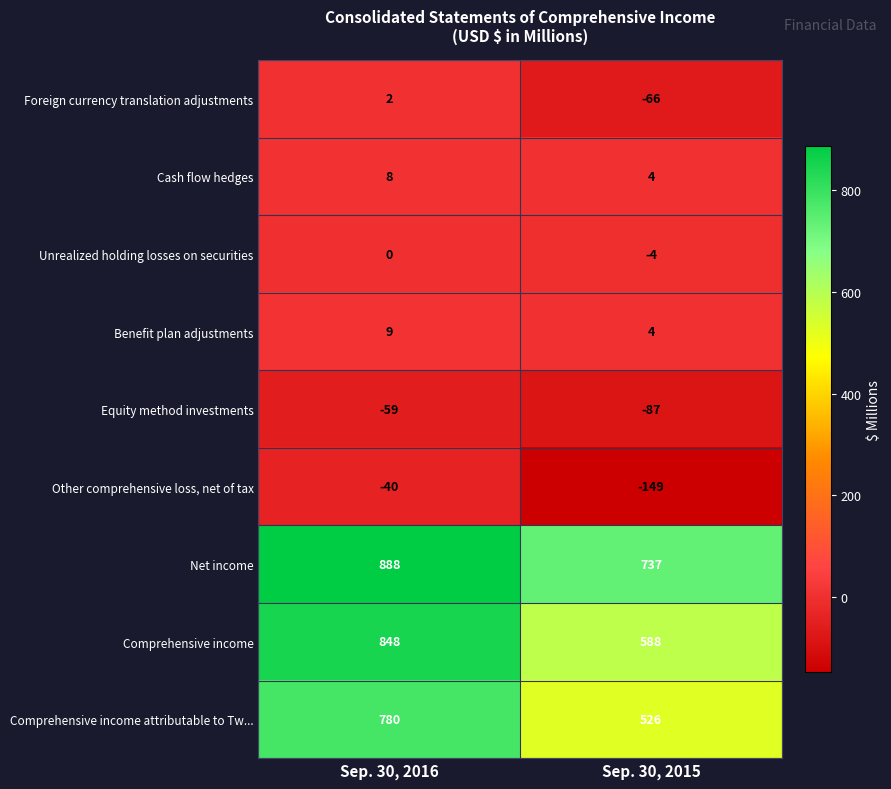

What is the sum of all Benefit plan adjustments values?

13